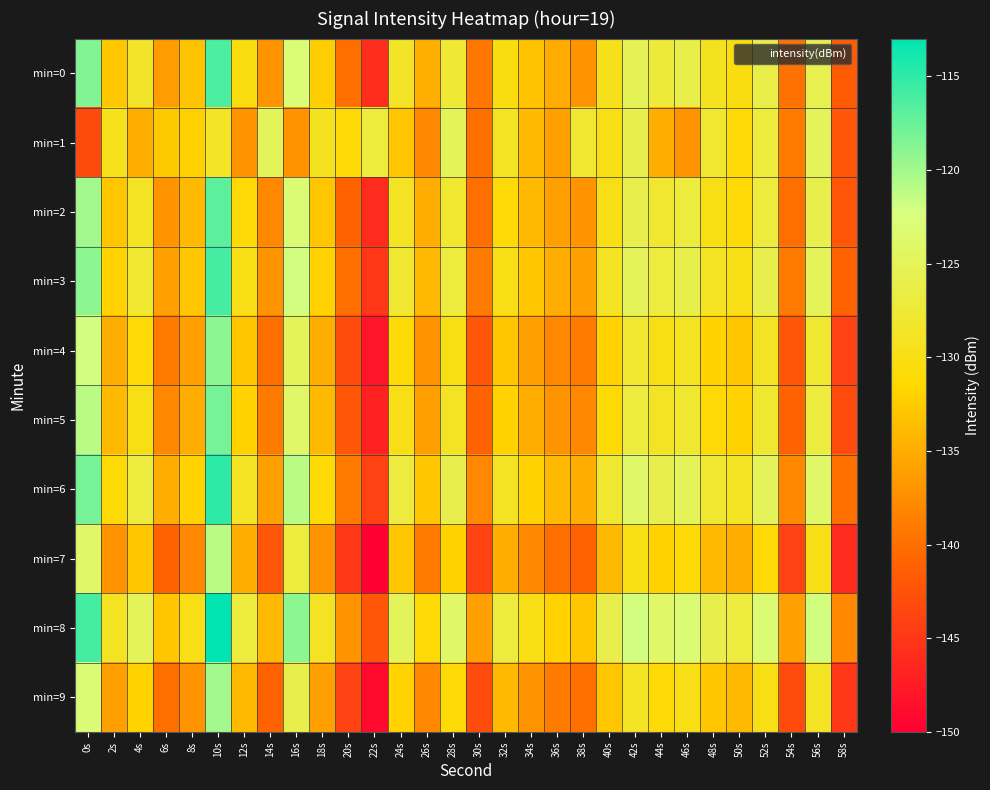

At 34s, list the series in order from smallest to largest.

min=7, min=9, min=4, min=5, min=1, min=2, min=0, min=3, min=6, min=8